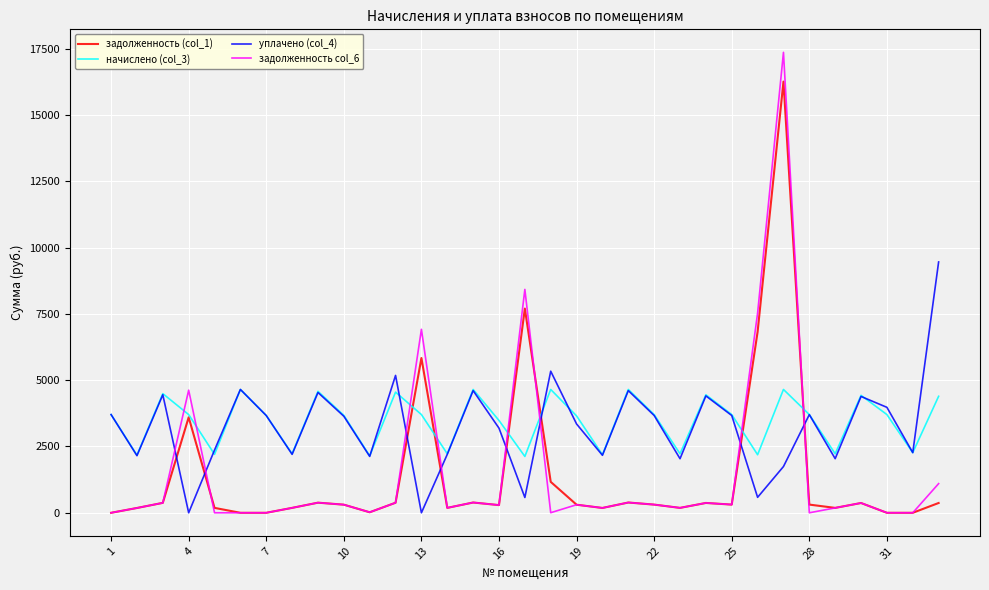

True or false: задолженность col_6 has more than 2 interior local peaks.

True